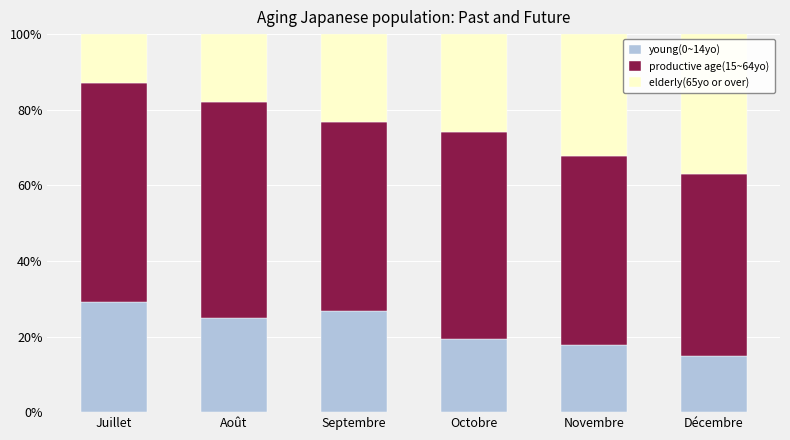

Reading left to right, what are the values for young(0~14yo)?

Juillet=29.0	Août=25.0	Septembre=26.7	Octobre=19.4	Novembre=17.9	Décembre=14.8